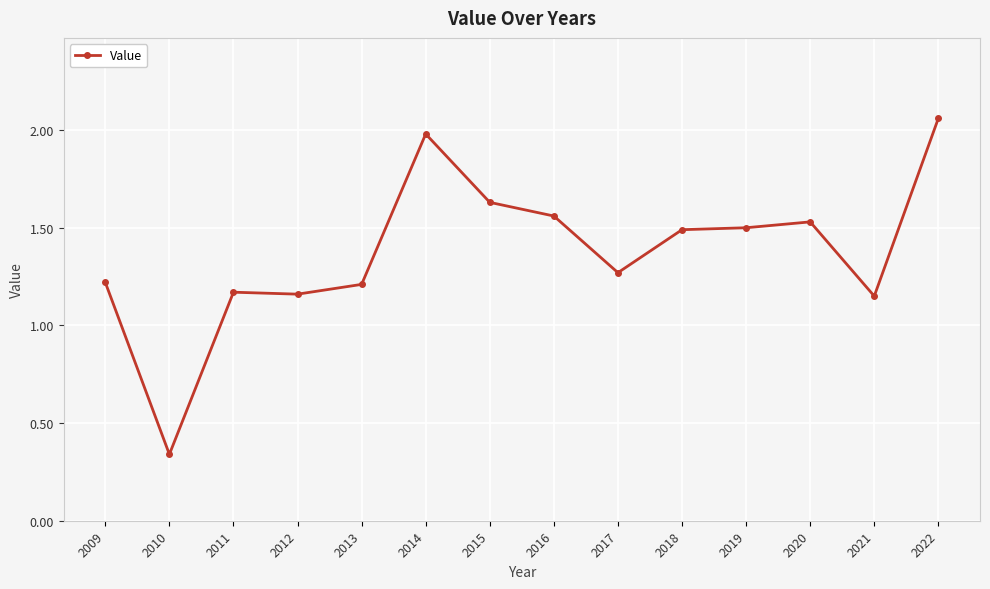

At which category does the data reach its first local valley?

2010